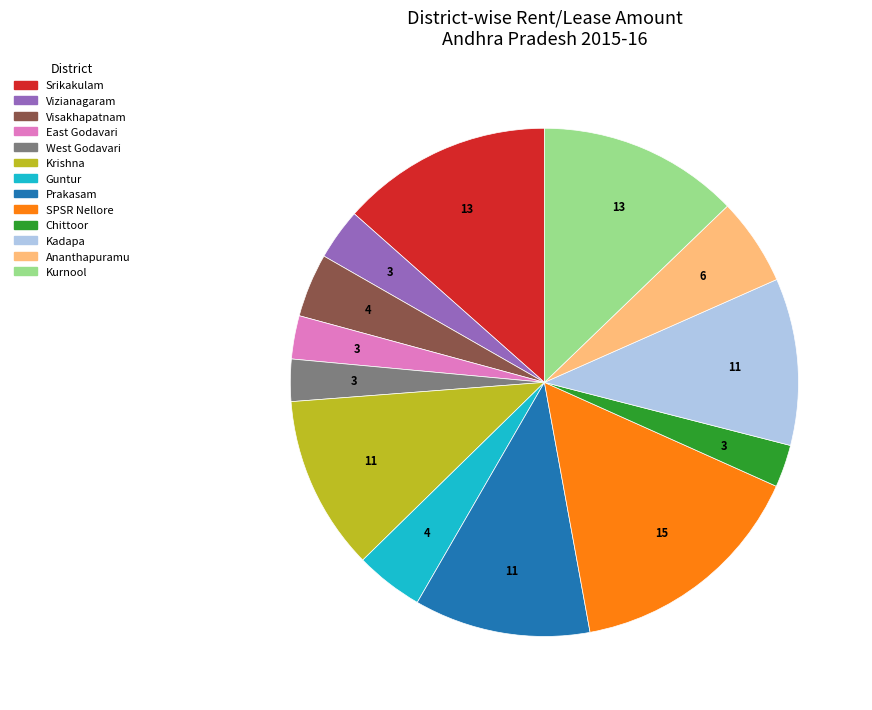

What is the ratio of the value at Ananthapuramu to the value at Guntur?

1.3